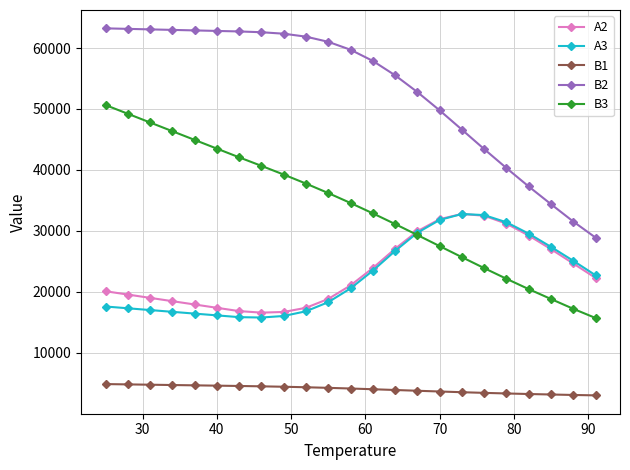

What is the value of the B3 point at the 13th from the left?

32886.7